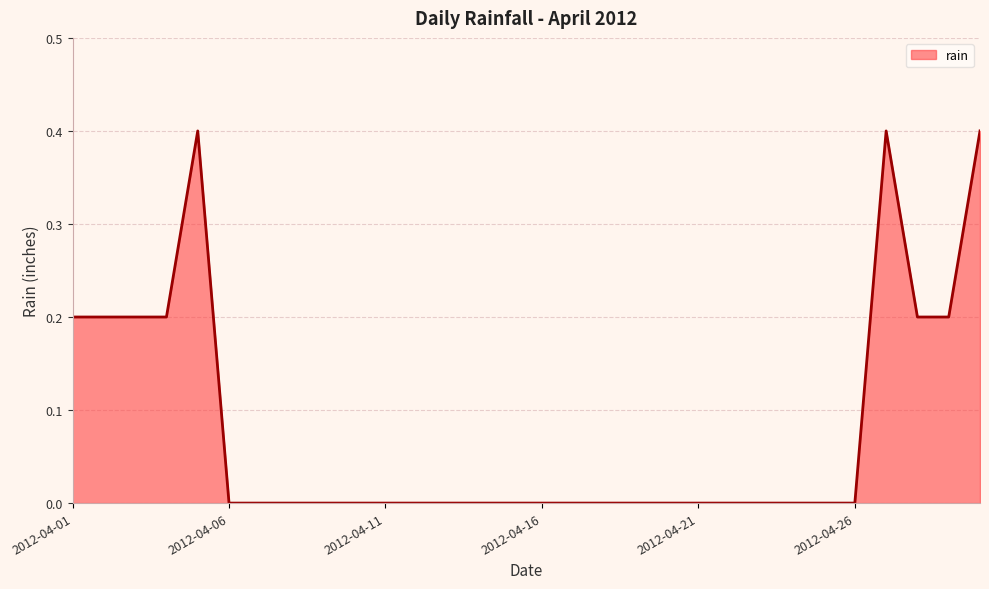

What is the maximum value shown in the chart?

0.4